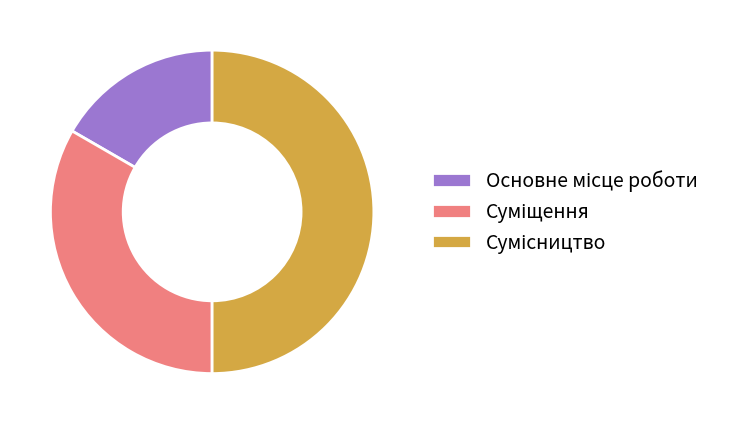

How many segments does this pie chart have?

3